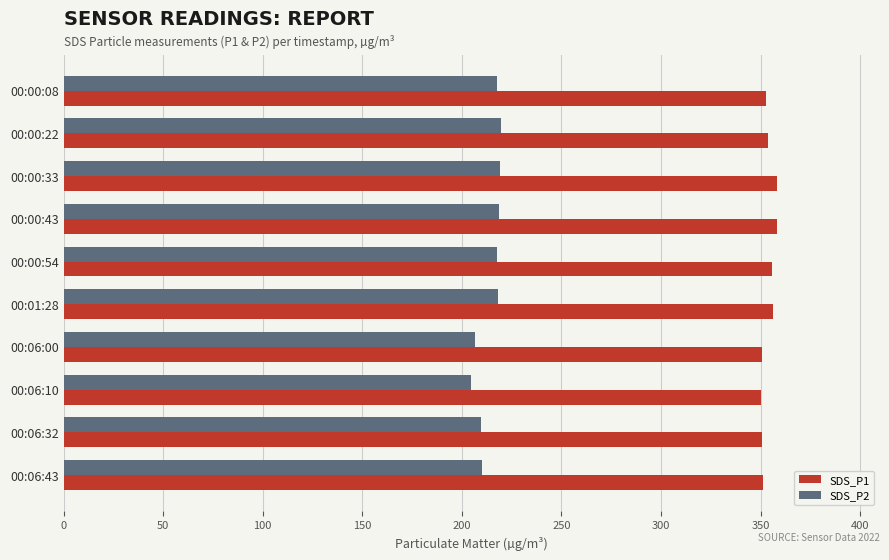

Which series has the largest range (max minus min)?

SDS_P2